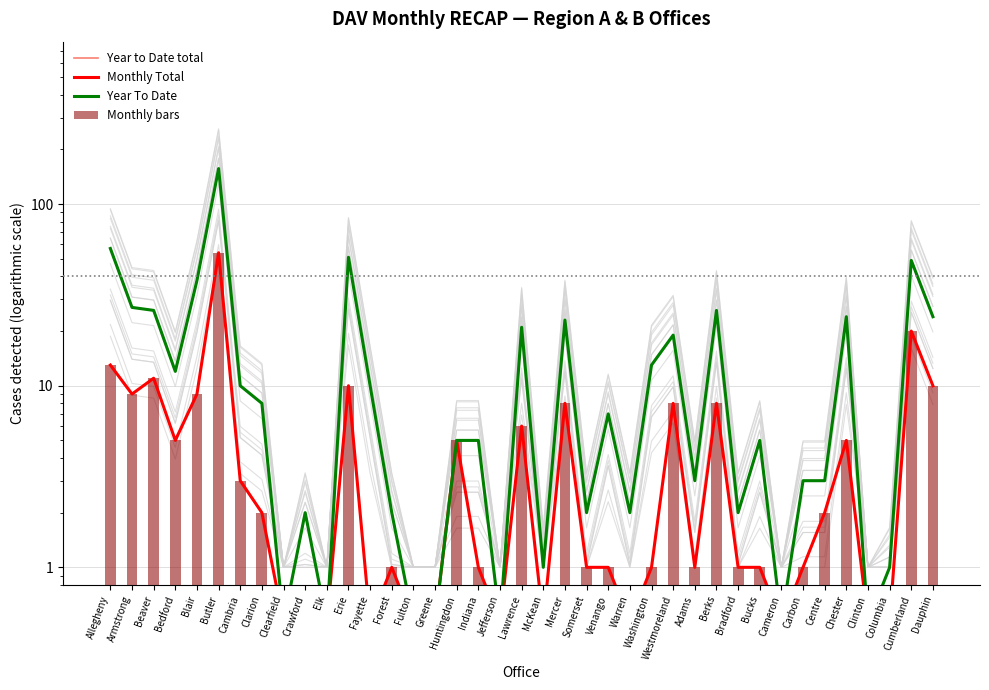

Which series has the largest range (max minus min)?

Year to Date total